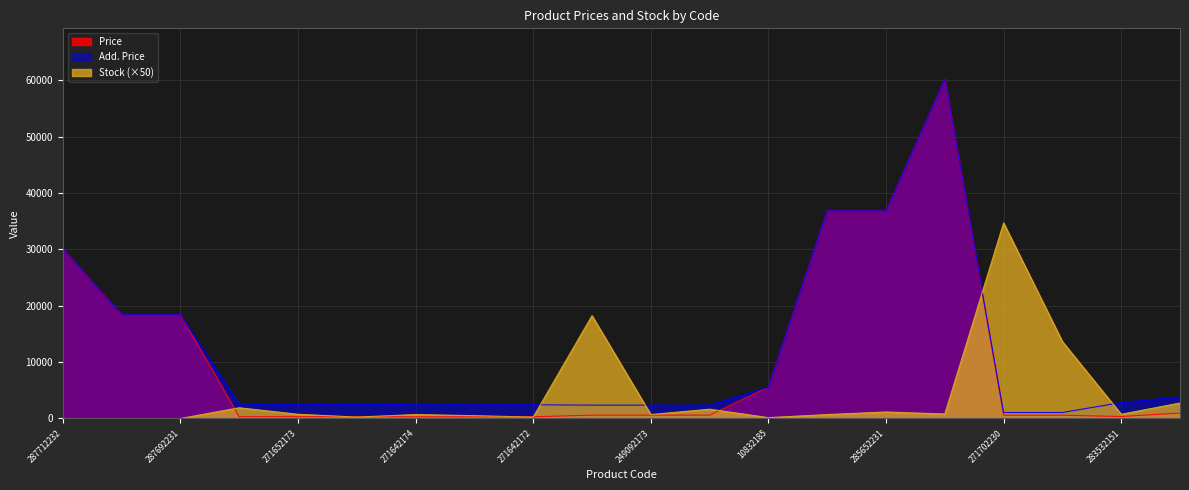

Reading left to right, transcribe all the data shown in this chart.

Price: 30102.8	18420.9	18420.9	318.3	318.3	318.3	304.1	304.1	304.1	591.6	591.6	591.6	5560.3	36841.8	36841.8	60205.6	578.1	578.1	352.6	958.4
Add. Price: 30102.8	18420.9	18420.9	2546.4	2546.4	2546.4	2432.8	2432.8	2432.8	2366.5	2366.5	2366.5	5560.3	36841.8	36841.8	60205.6	1060.0	1060.0	2821.2	3833.8
Stock: 0.0	0.0	0.0	1900.0	750.0	250.0	700.0	500.0	250.0	18250.0	700.0	1650.0	150.0	700.0	1150.0	800.0	34700.0	13650.0	750.0	2750.0